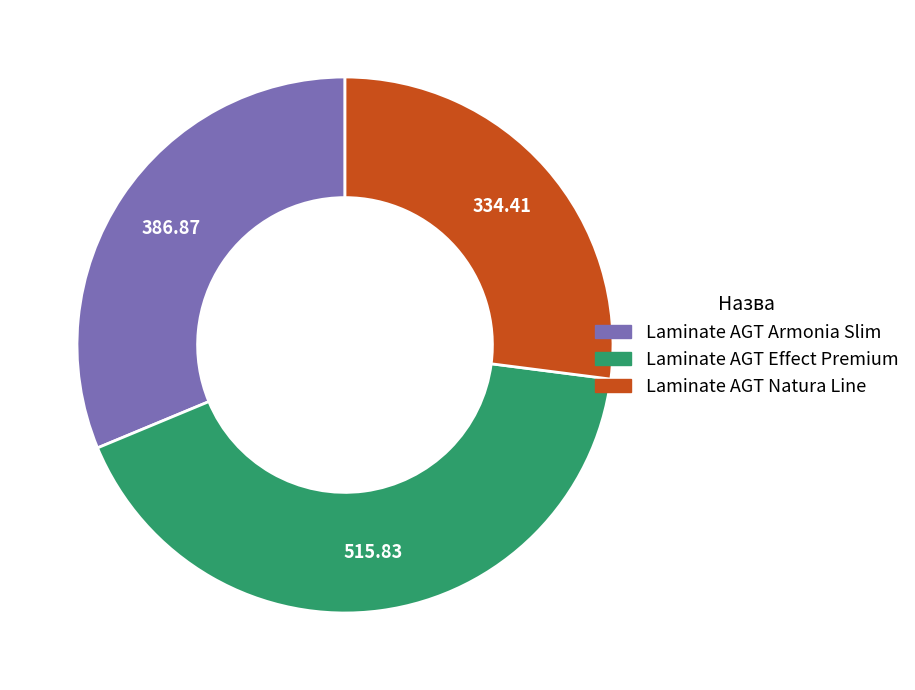

Count the number of slices in the pie.

3